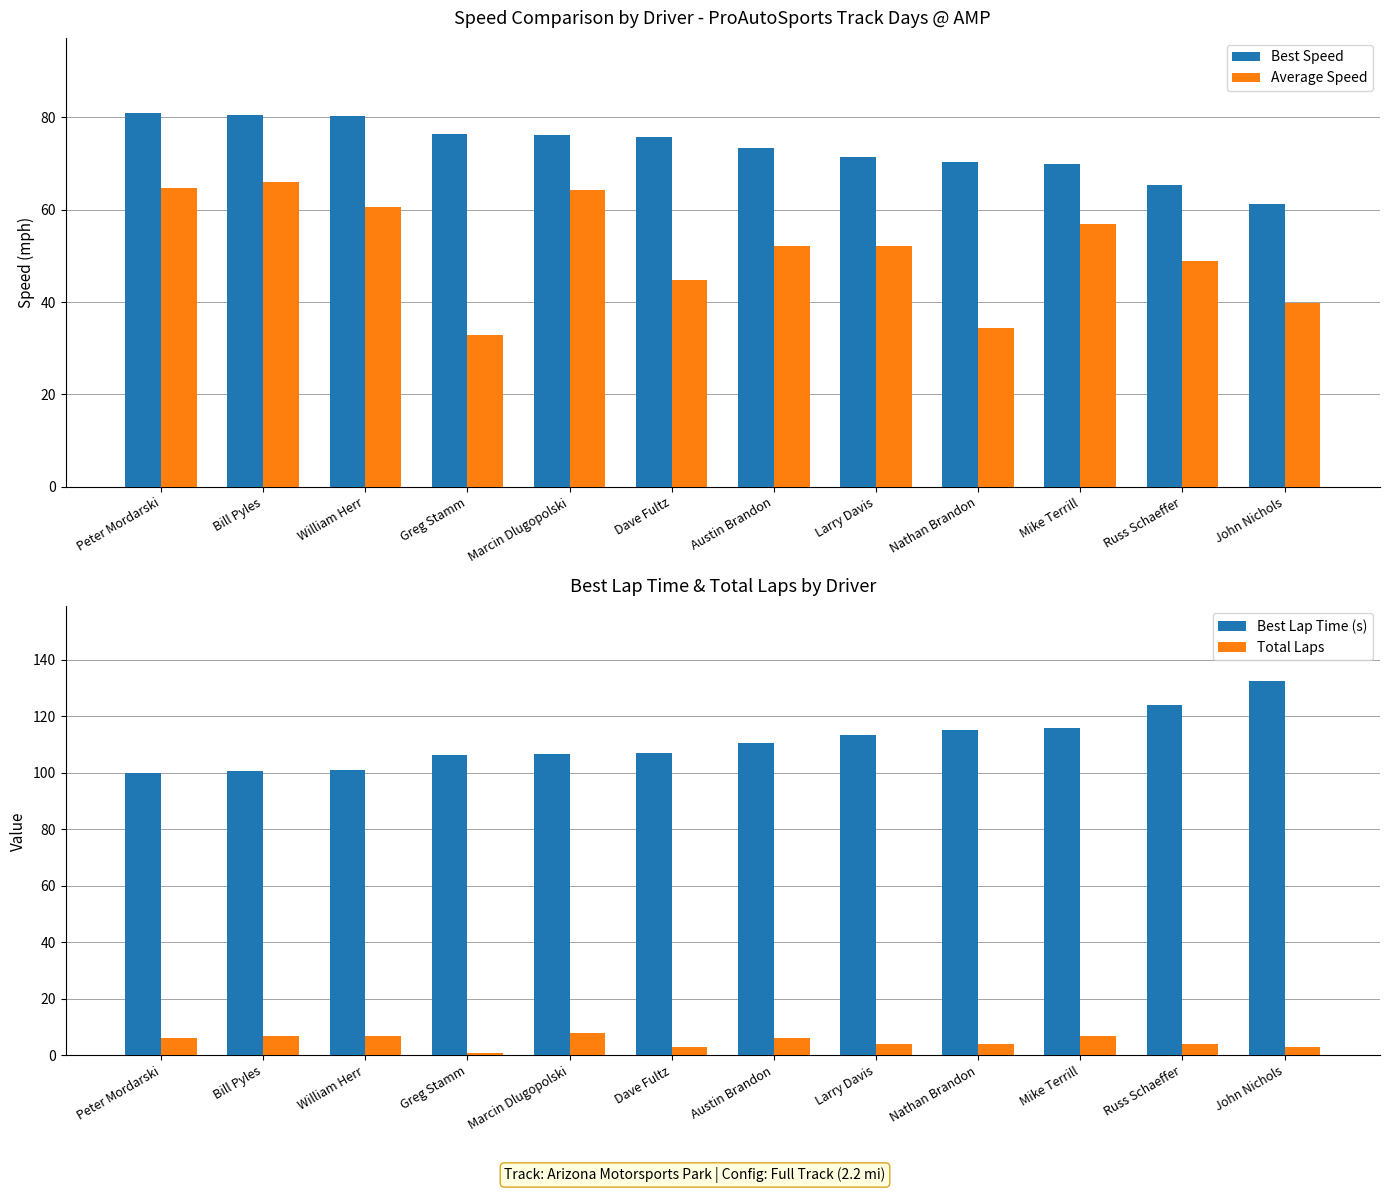

What is the spread (max minus min) of values at Larry Davis?

109.4